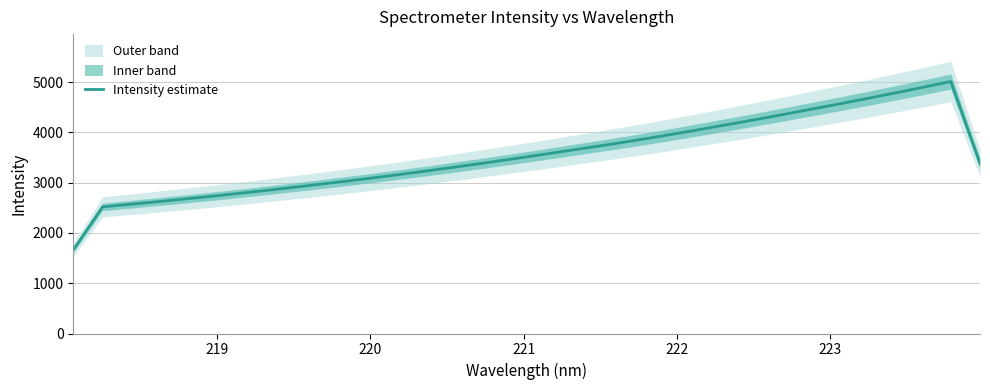

What is the minimum value for Intensity estimate?

1661.1